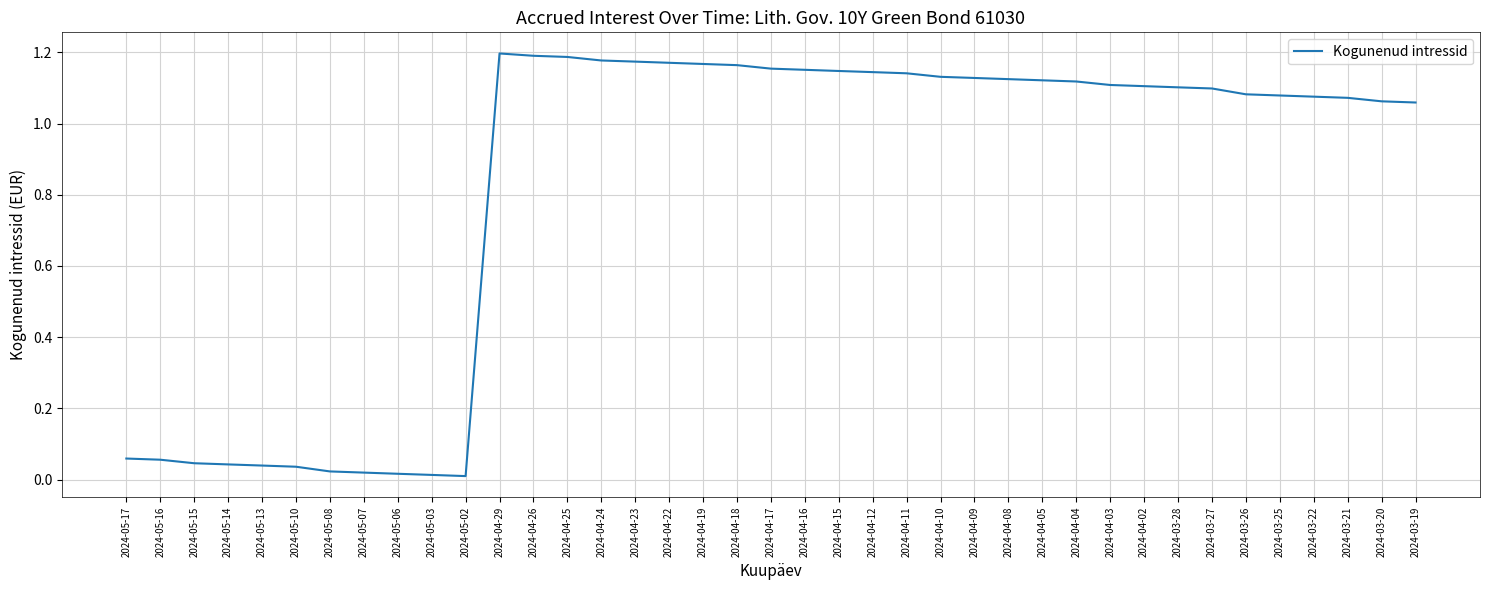

What is the sum of all values?

32.0